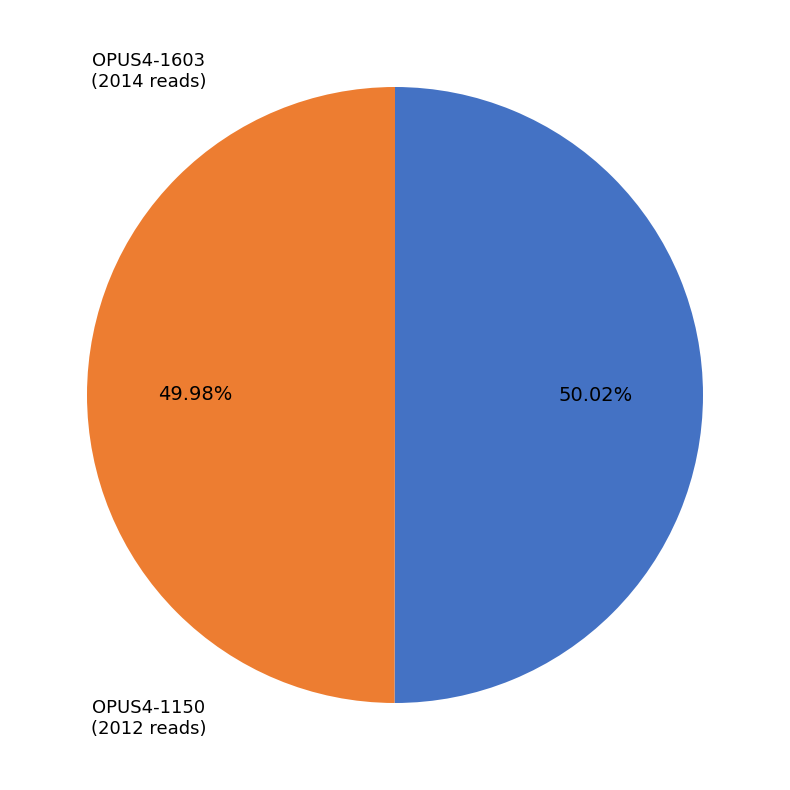

To the nearest percent, what percentage of the pie is OPUS4-1603?

50%